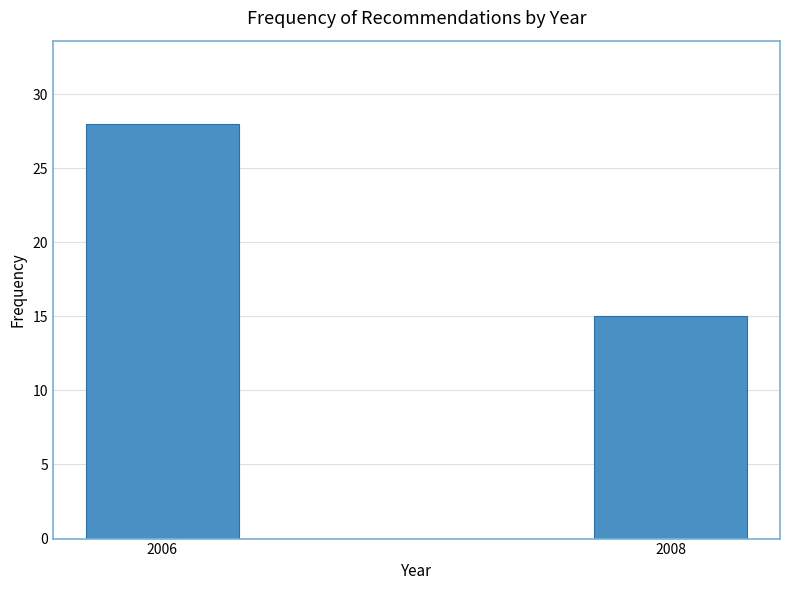

Reading right to left, extract all data points from this chart.

15	28